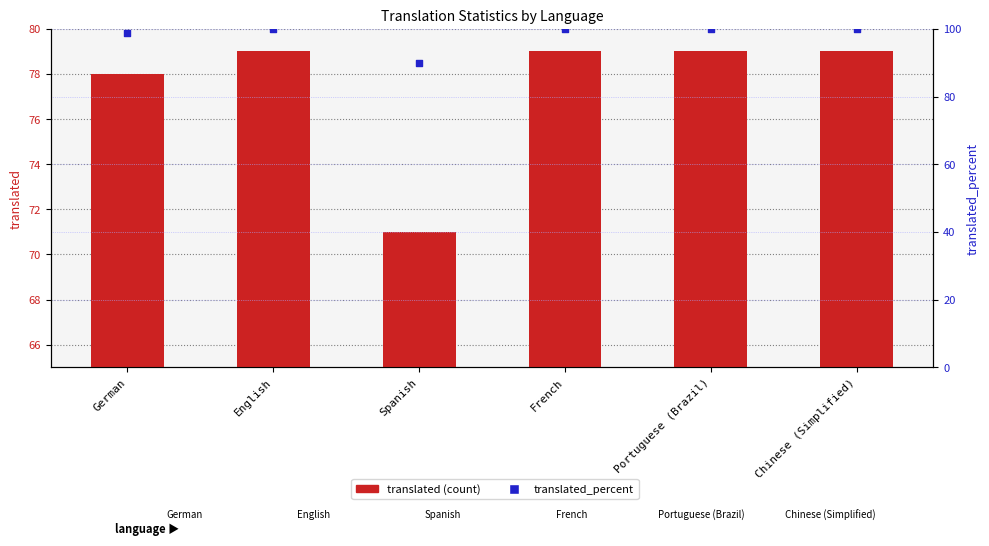

What is the total value across all series at Portuguese (Brazil)?

179.0